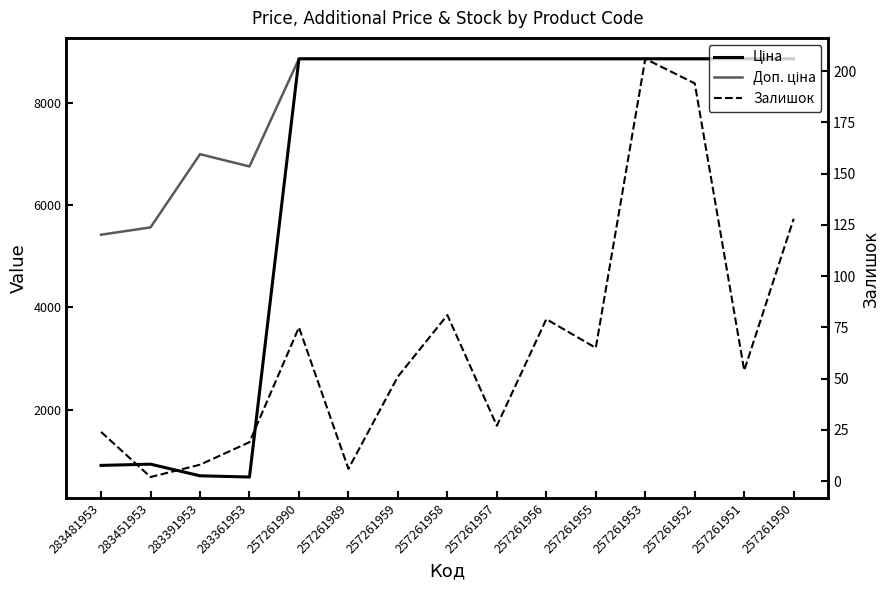

Reading left to right, extract all data points from this chart.

Ціна: 283481953=904.3	283451953=928.3	283391953=700.4	283361953=676.4	257261990=8874.6	257261989=8874.6	257261959=8874.6	257261958=8874.6	257261957=8874.6	257261956=8874.6	257261955=8874.6	257261953=8874.6	257261952=8874.6	257261951=8874.6	257261950=8874.6
Доп. ціна: 283481953=5425.9	283451953=5569.9	283391953=7004.3	283361953=6764.4	257261990=8874.6	257261989=8874.6	257261959=8874.6	257261958=8874.6	257261957=8874.6	257261956=8874.6	257261955=8874.6	257261953=8874.6	257261952=8874.6	257261951=8874.6	257261950=8874.6
Залишок: 283481953=24.0	283451953=2.0	283391953=8.0	283361953=19.0	257261990=75.0	257261989=6.0	257261959=51.0	257261958=81.0	257261957=27.0	257261956=79.0	257261955=65.0	257261953=206.0	257261952=194.0	257261951=54.0	257261950=128.0